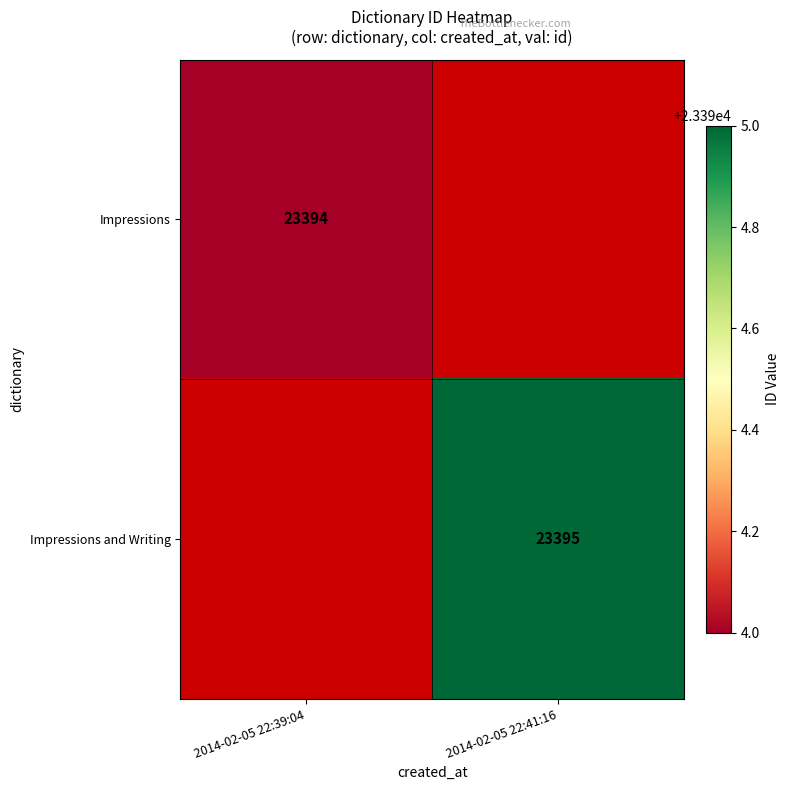

What is the maximum value shown in the chart?

23395.0